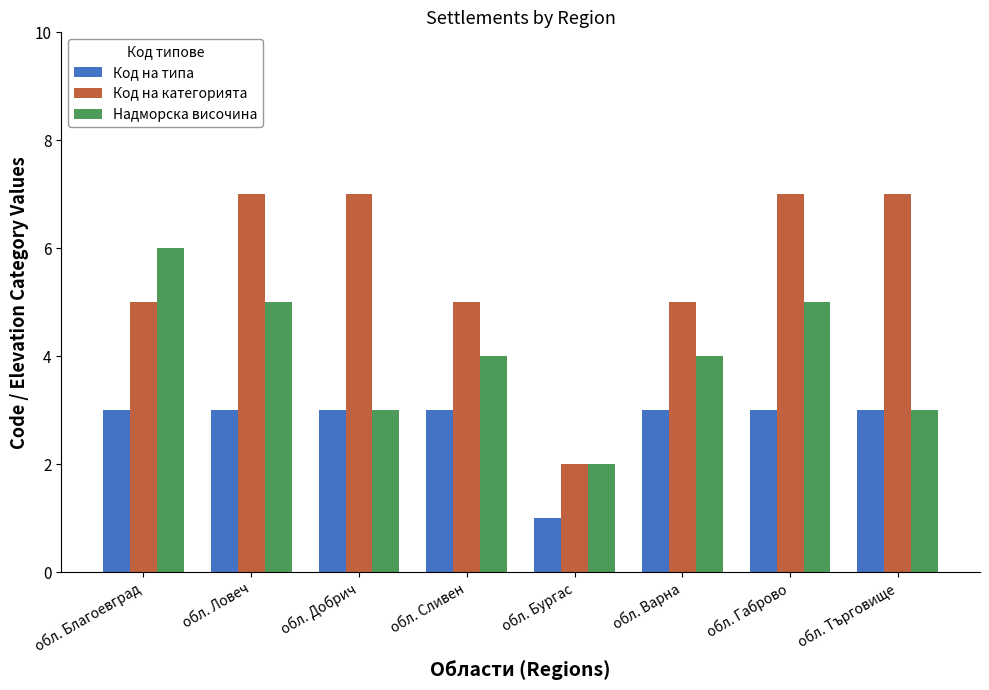

At обл. Благоевград, list the series in order from smallest to largest.

Код на типа, Код на категорията, Надморска височина